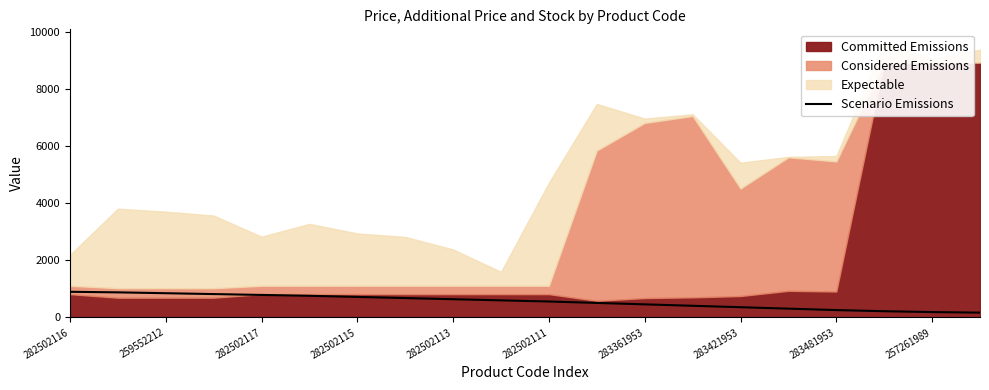

True or false: Scenario Emissions has a value of 1165 at 282502117.

False